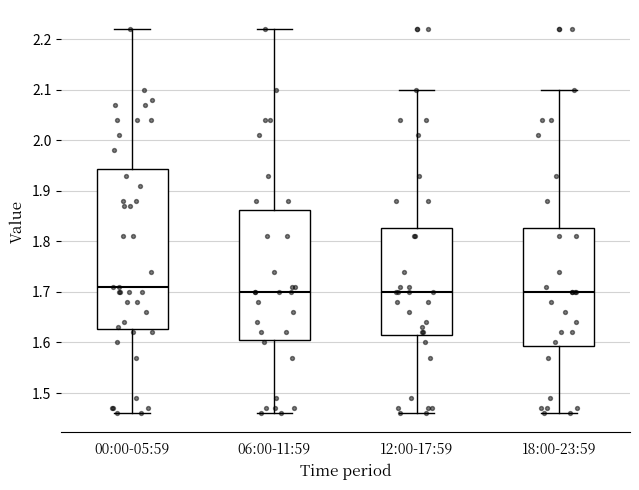

Where does the upper whisker of the box for 18:00-23:59 end on the y-axis? The values are not printed on the chart, so give them approximately, as read against the axis.

2.10